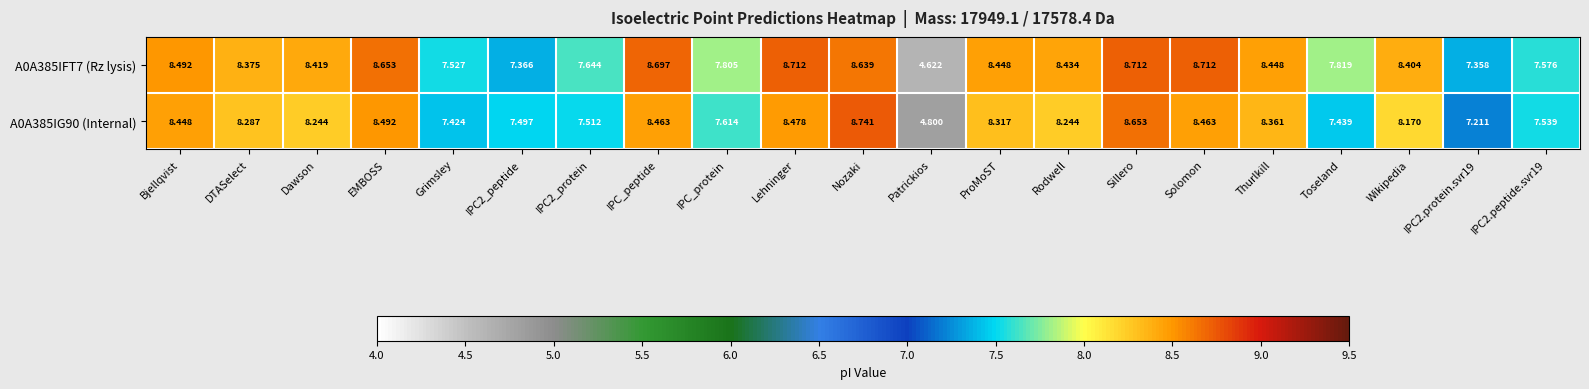

At which label is A0A385IG90 (Internal) closest to 6?

Patrickios